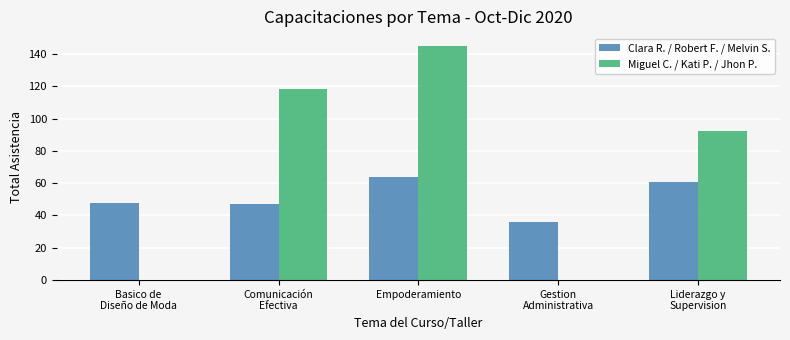

Which series changed the most between Basico de
Diseño de Moda and Comunicación
Efectiva?

Miguel C. / Kati P. / Jhon P.